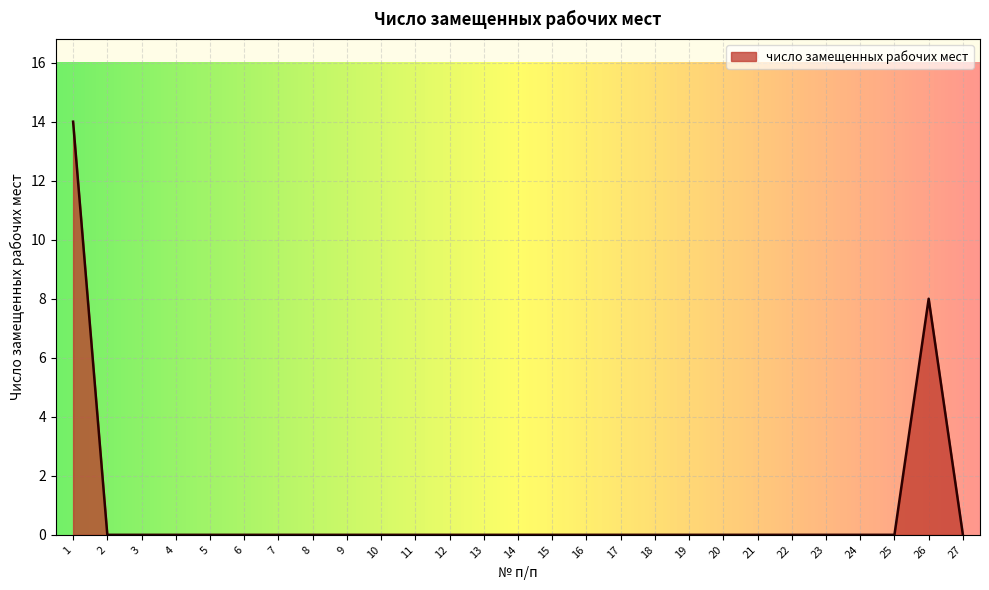

Is it true that the value at 25 is 0?

True